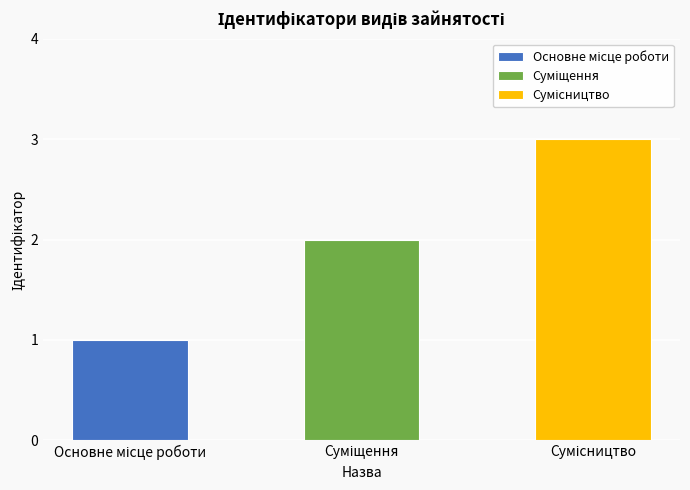

Rank the categories by value from lowest to highest.

Основне місце роботи, Суміщення, Сумісництво